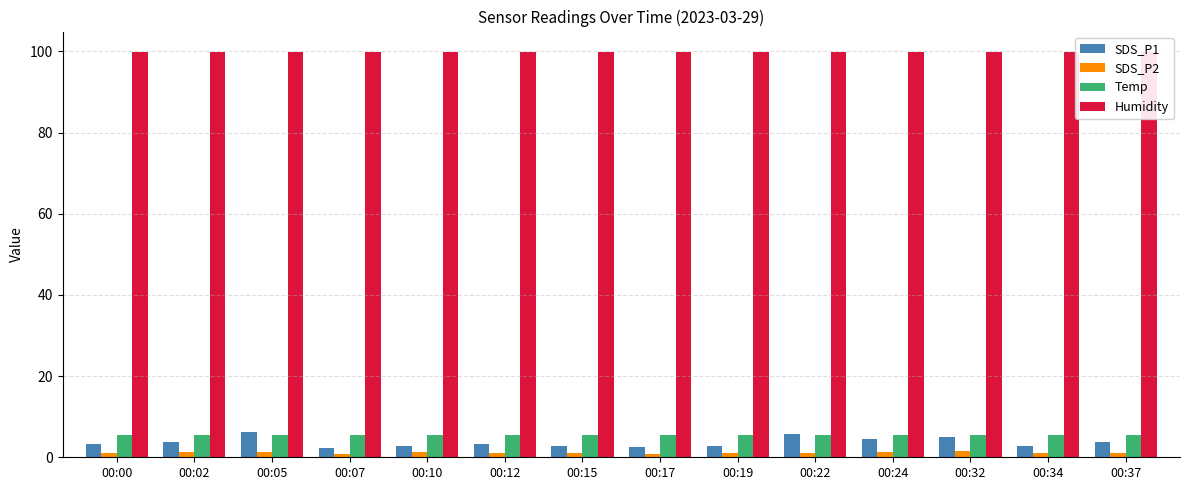

What is the total value across all series at 00:32?

112.1